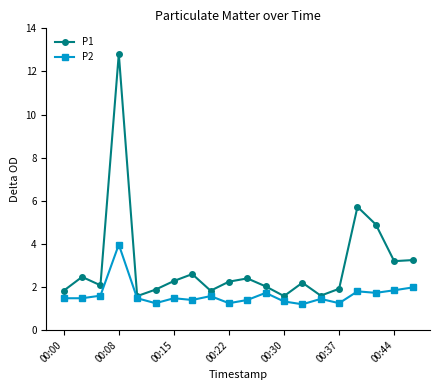

Which series has the largest range (max minus min)?

P1